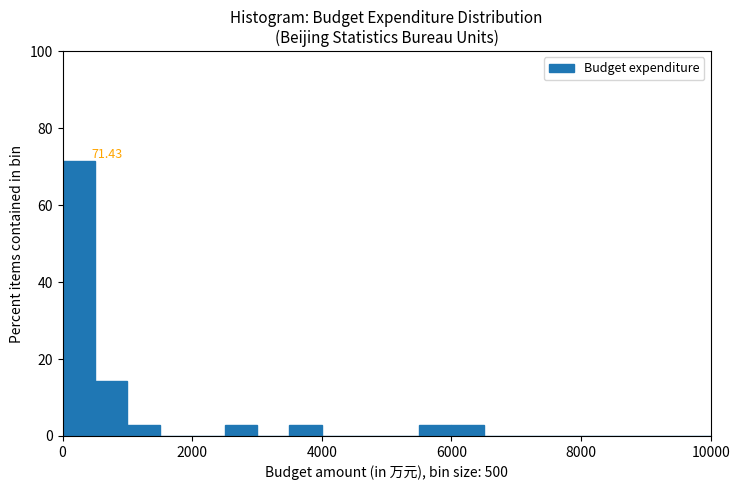

Around what value on the x-axis is the tallest bar? Give the approximate position of its centre, as read against the axis.

200